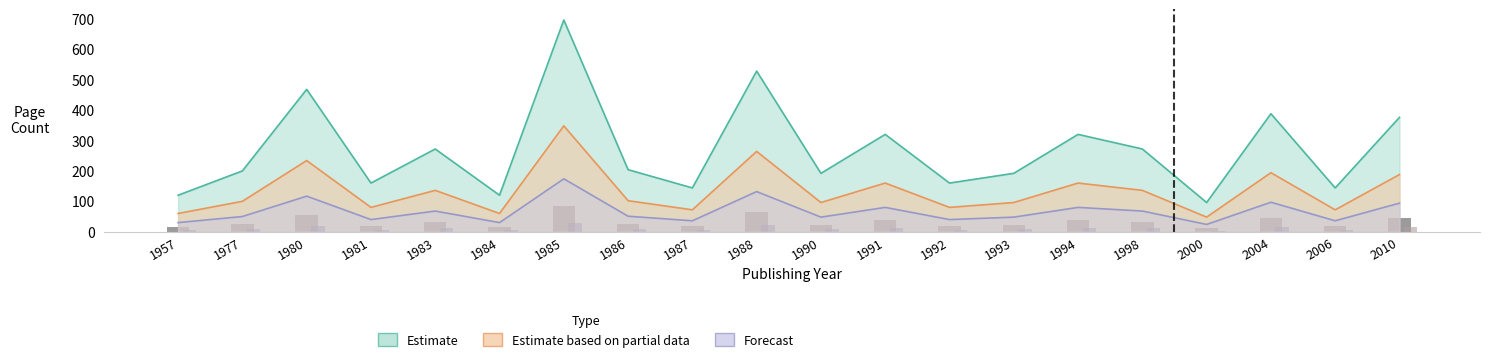

Which label corresponds to the smallest value in the chart?

2000